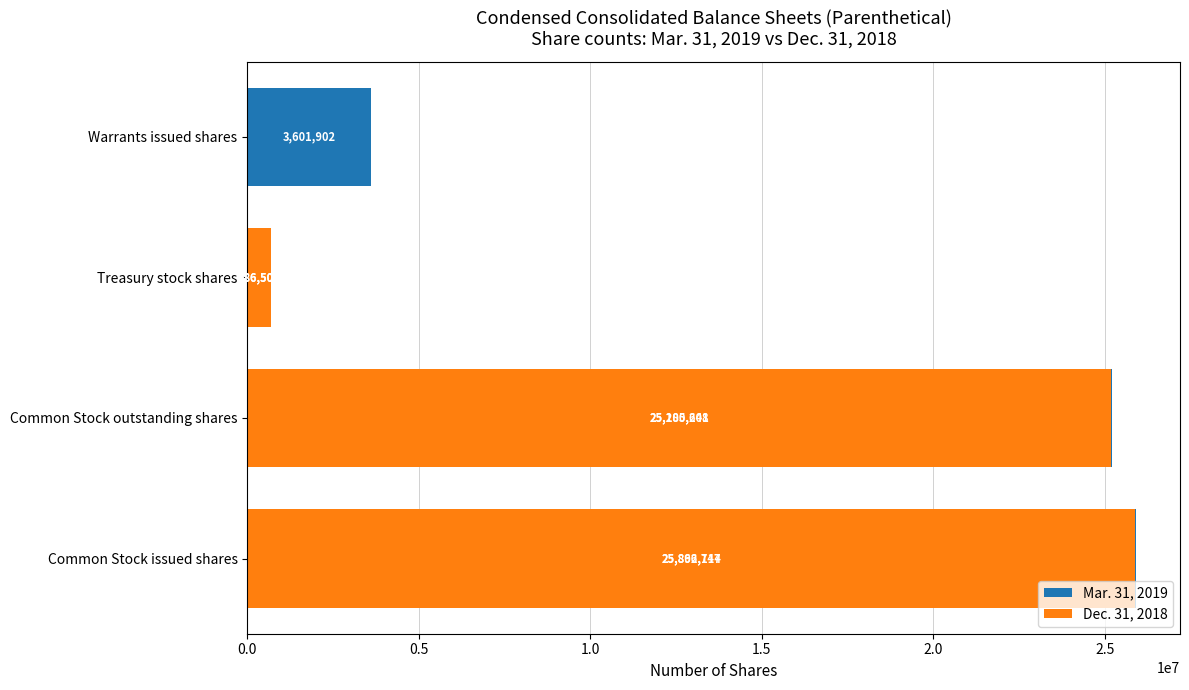

True or false: Dec. 31, 2018 has a value of 39168649 at Common Stock issued shares.

False